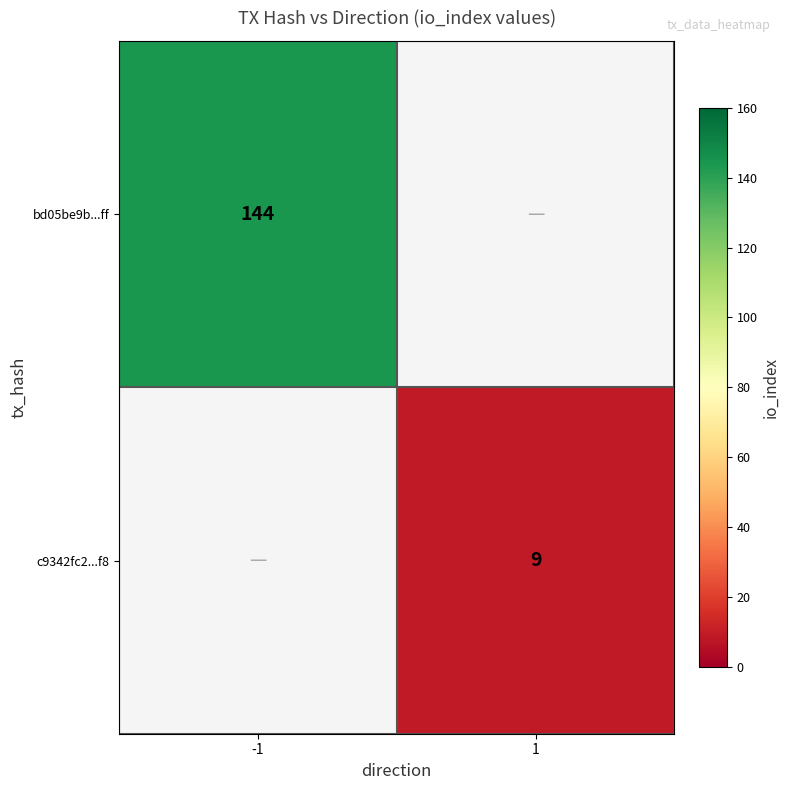

At how many categories does at least one series exceed 142?

1